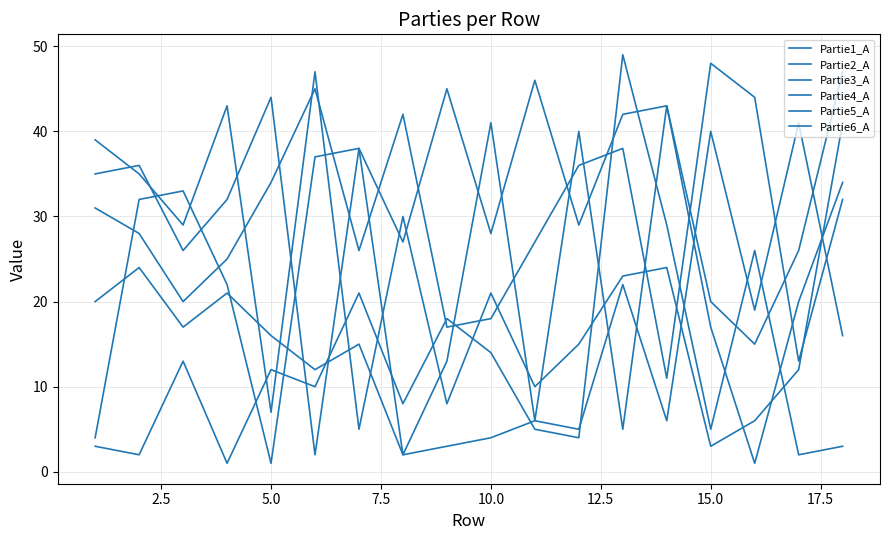

How many lines are shown in the chart?

6